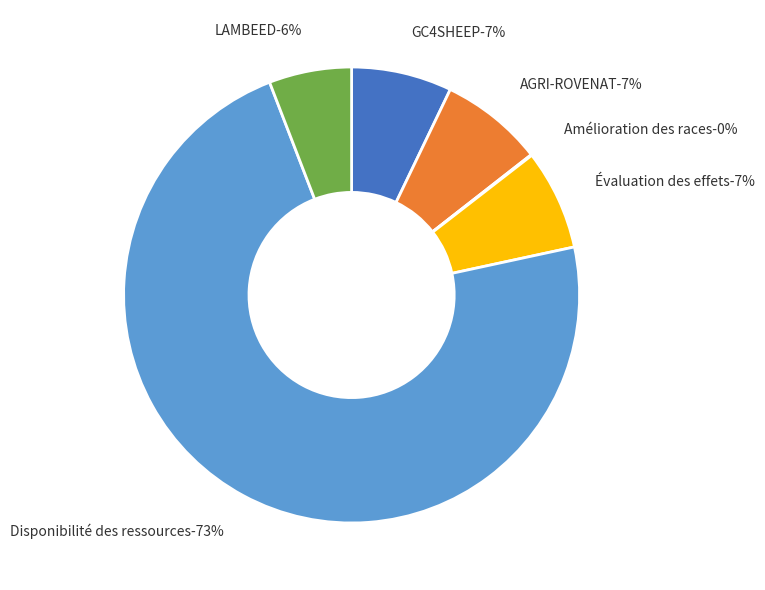

Do AGRI-ROVENAT and LAMBEED together represent more than half of the pie?

No